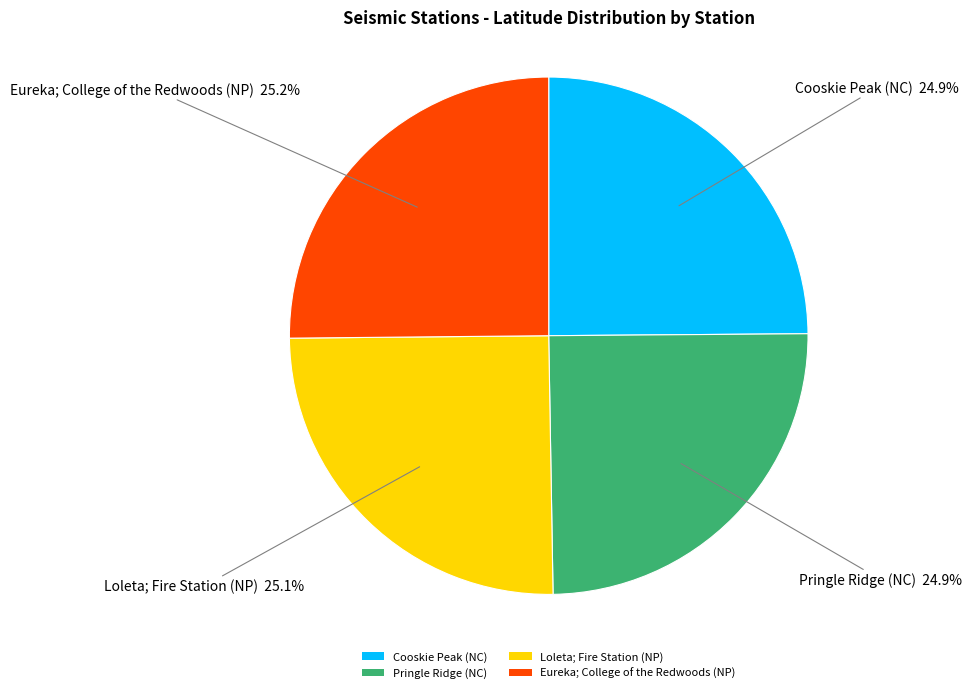

Is it true that Eureka; College of the Redwoods (NP) is 25% of the pie?

True